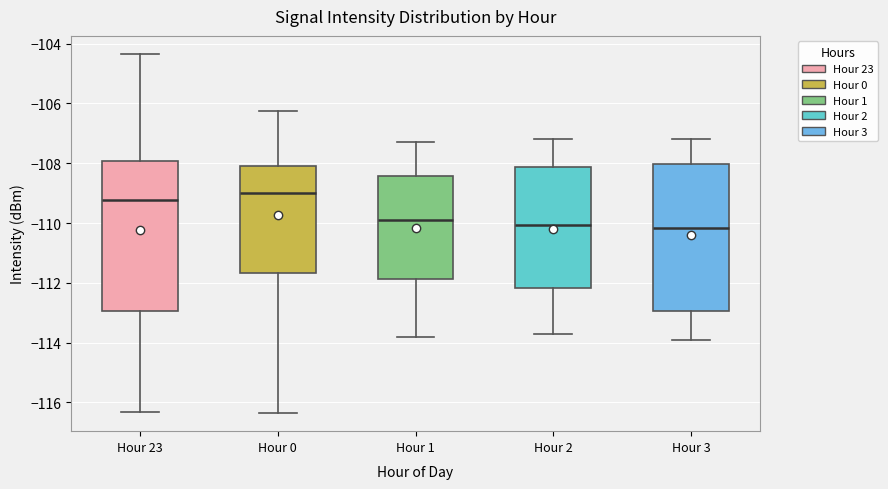

Reading left to right, read every box against the y-axis: the position of its median line, the range the box covers, and the ends of its whiskers. The values are not printed on the chart, so give them approximately, as read against the axis.

Hour 23: median -109.2, box -113.0 to -108.0, whiskers -116.4 to -104.4
Hour 0: median -109.0, box -111.6 to -108.2, whiskers -116.4 to -106.2
Hour 1: median -109.8, box -111.8 to -108.4, whiskers -113.8 to -107.2
Hour 2: median -110.0, box -112.2 to -108.2, whiskers -113.6 to -107.2
Hour 3: median -110.2, box -113.0 to -108.0, whiskers -113.8 to -107.2